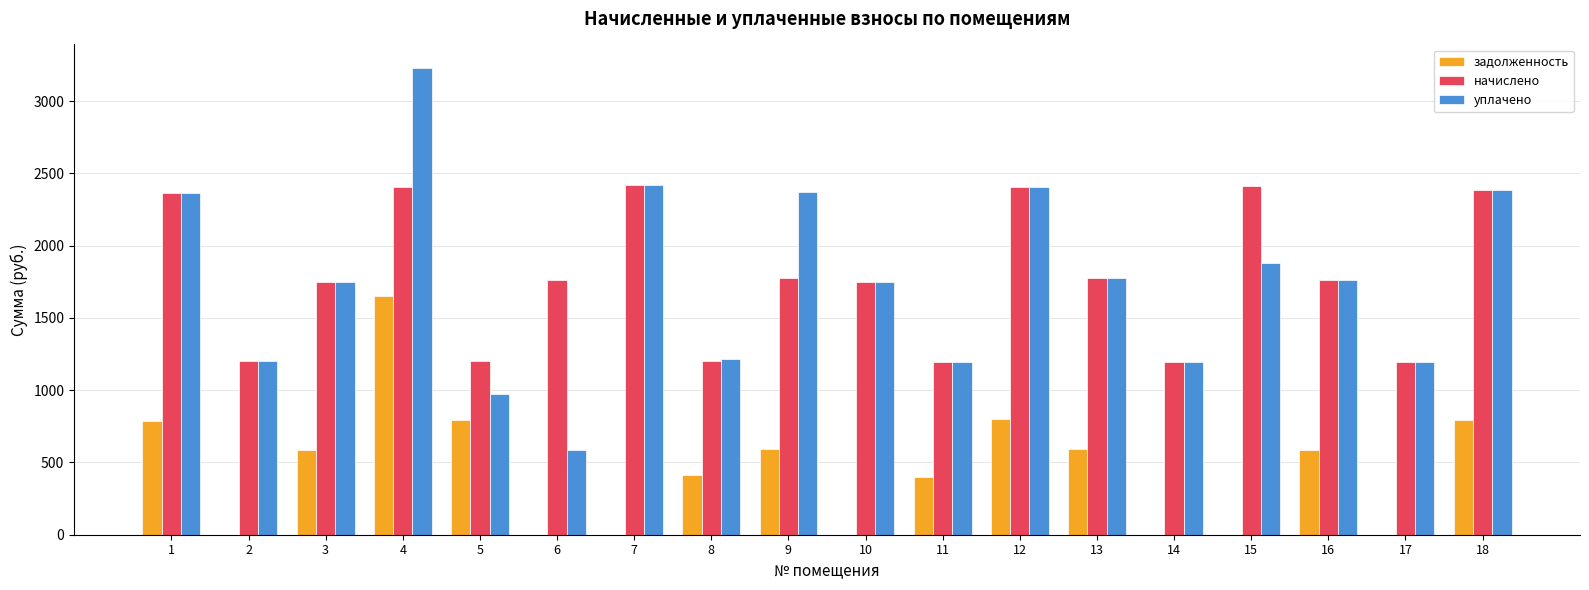

How many groups of bars are there?

18